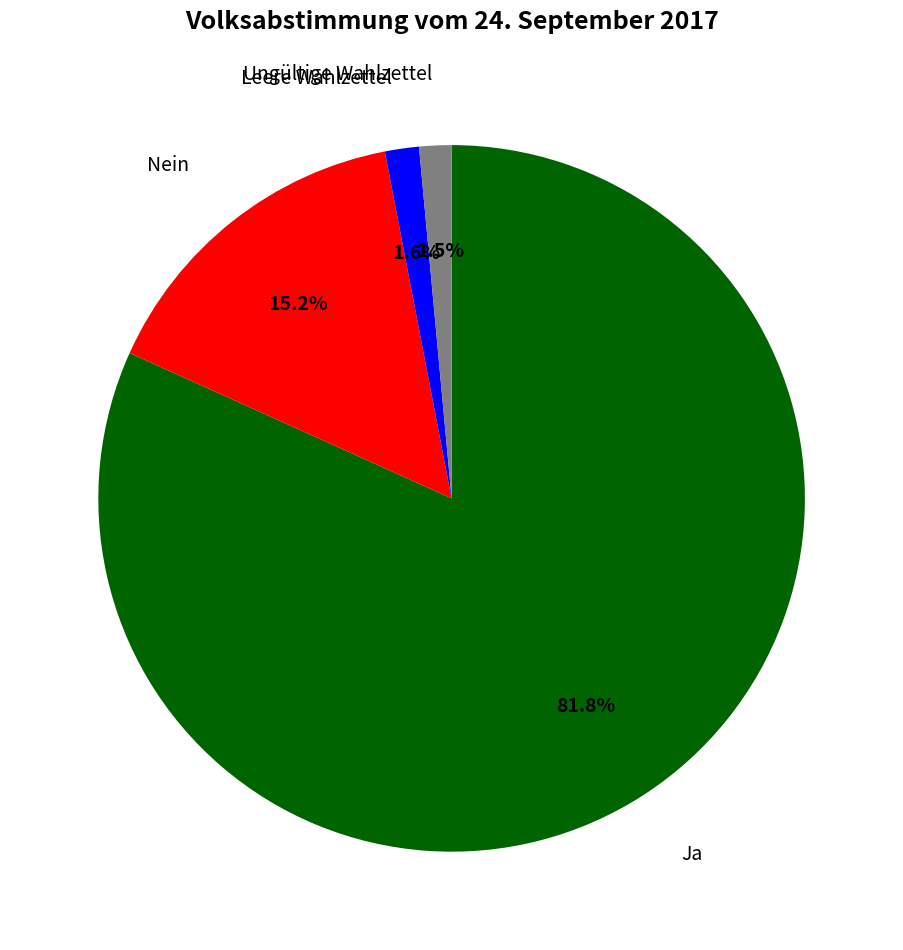

To the nearest percent, what is the difference between the largest and smallest slice percentages?

80%